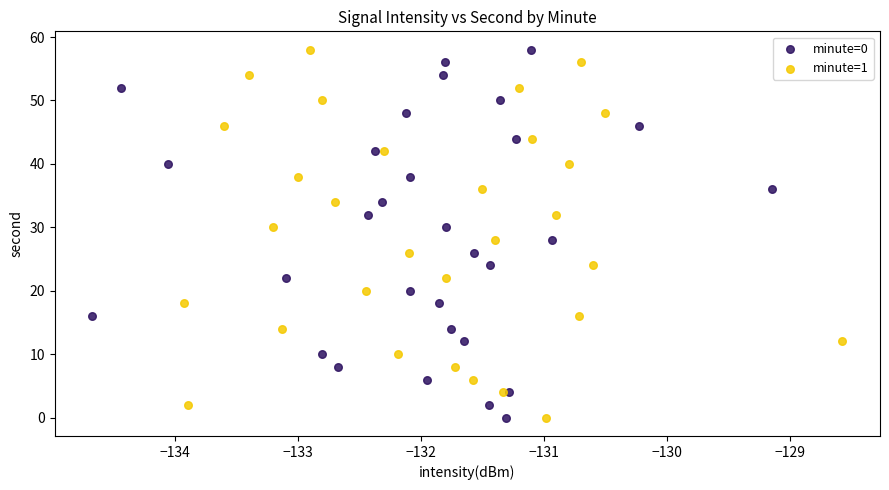

What are all the series names shown in the legend?

minute=0, minute=1